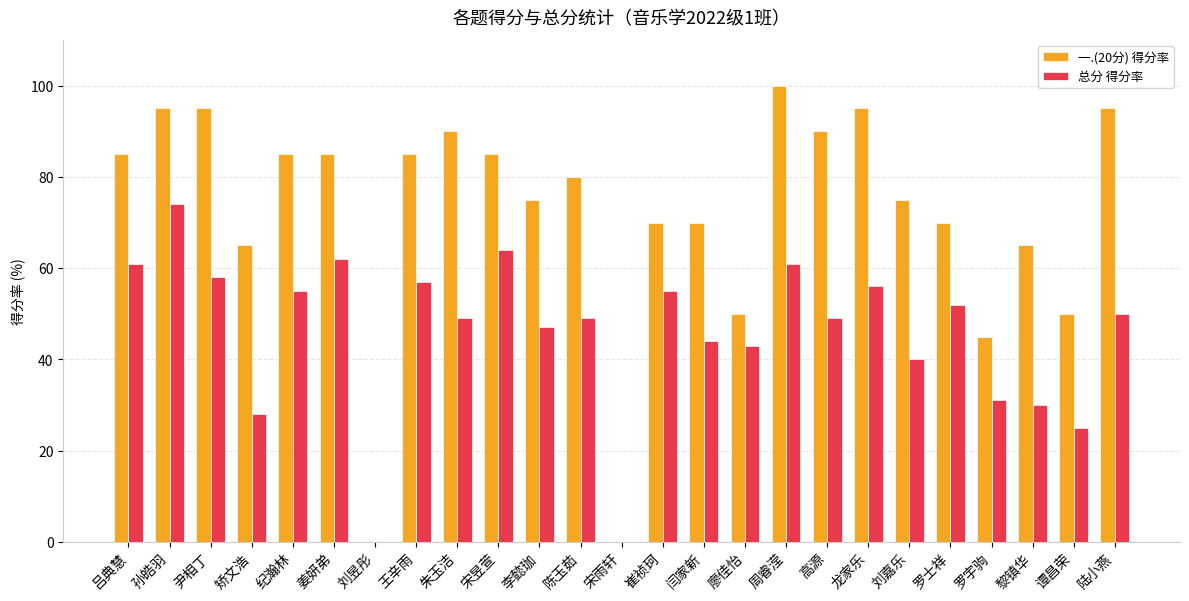

Is it true that 一.(20分) 得分率 equals 57.7 at 姜妍弟?

False